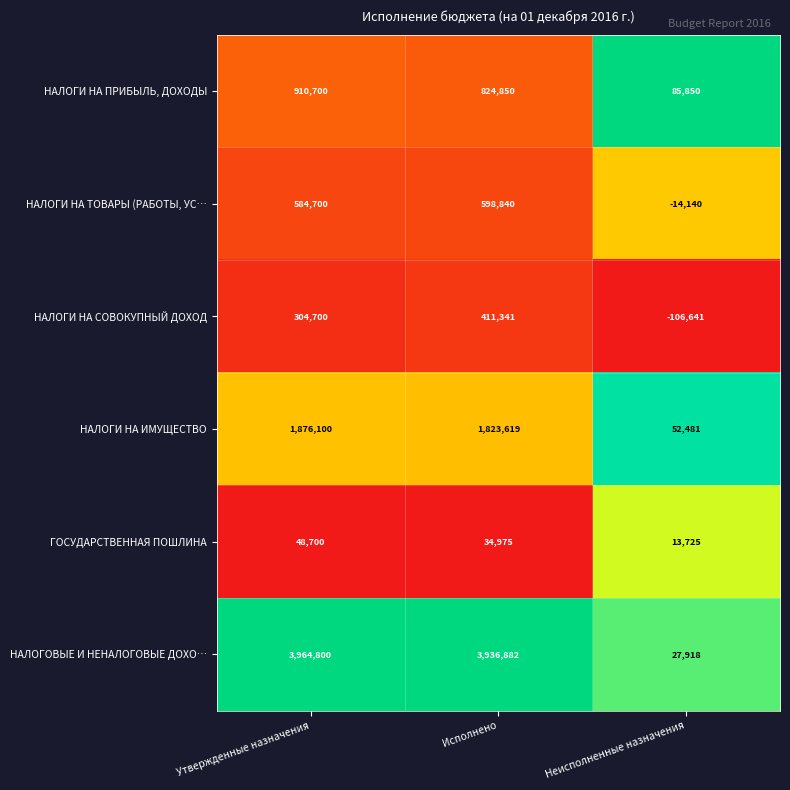

Reading right to left, list all the values displayed in this chart.

НАЛОГИ НА ПРИБЫЛЬ, ДОХОДЫ: 85850	824850	910700
НАЛОГИ НА ТОВАРЫ (РАБОТЫ, УС…: -14140	598840	584700
НАЛОГИ НА СОВОКУПНЫЙ ДОХОД: -106641	411341	304700
НАЛОГИ НА ИМУЩЕСТВО: 52481	1823619	1876100
ГОСУДАРСТВЕННАЯ ПОШЛИНА: 13725	34975	48700
НАЛОГОВЫЕ И НЕНАЛОГОВЫЕ ДОХО…: 27918	3936882	3964800